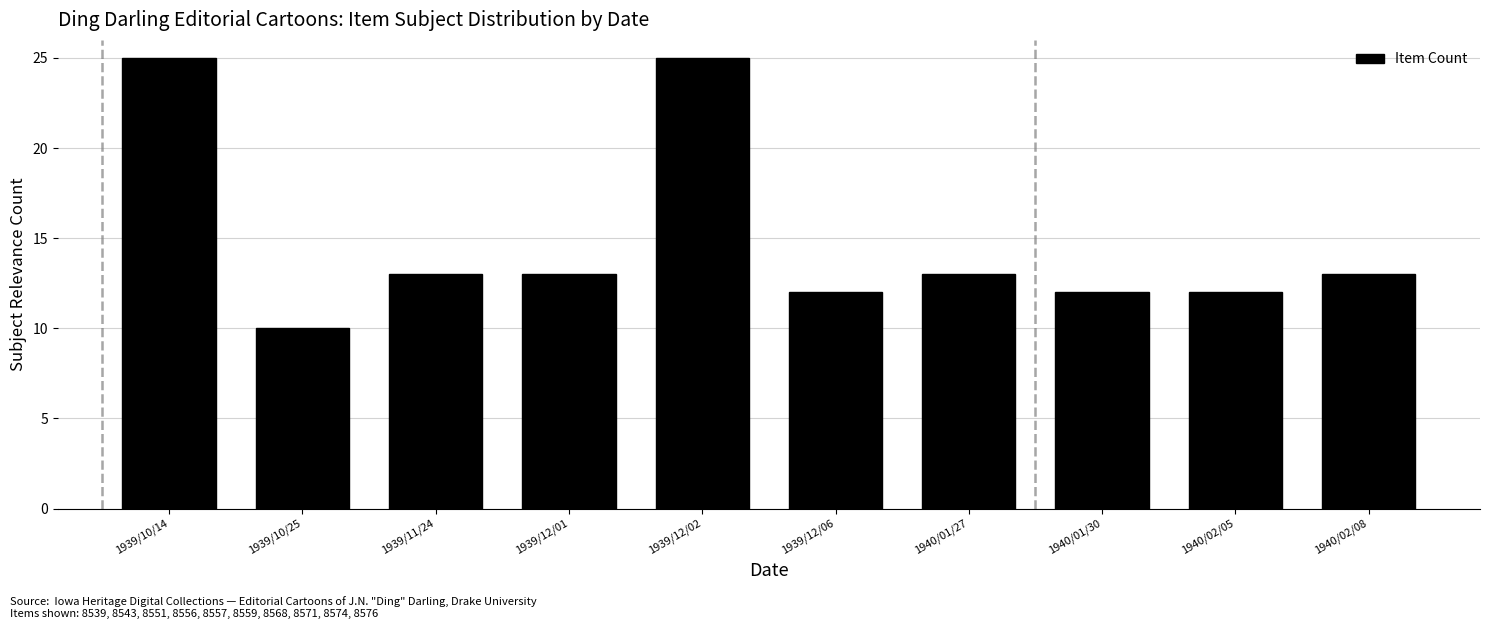

What is the minimum value shown in the chart?

10